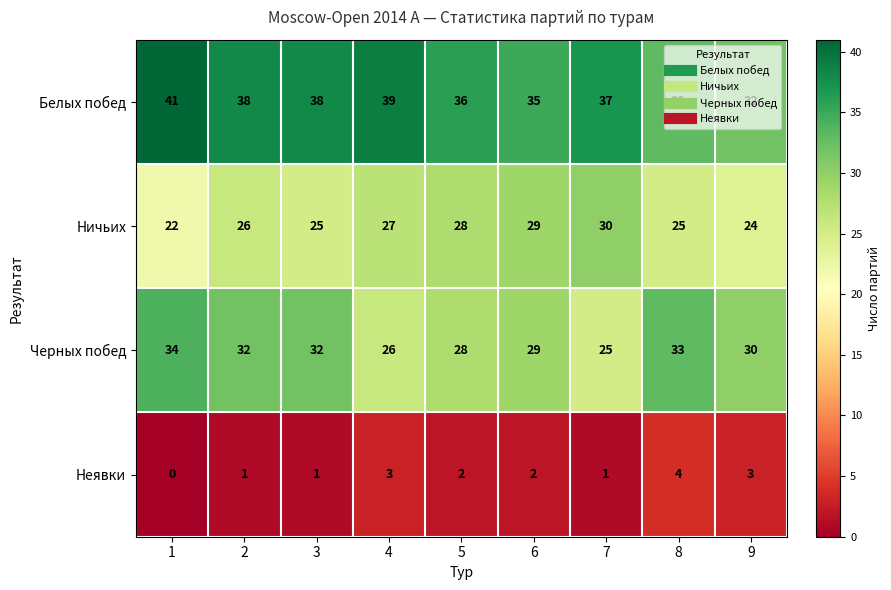

What is the difference between the highest and lowest values at 1?

41